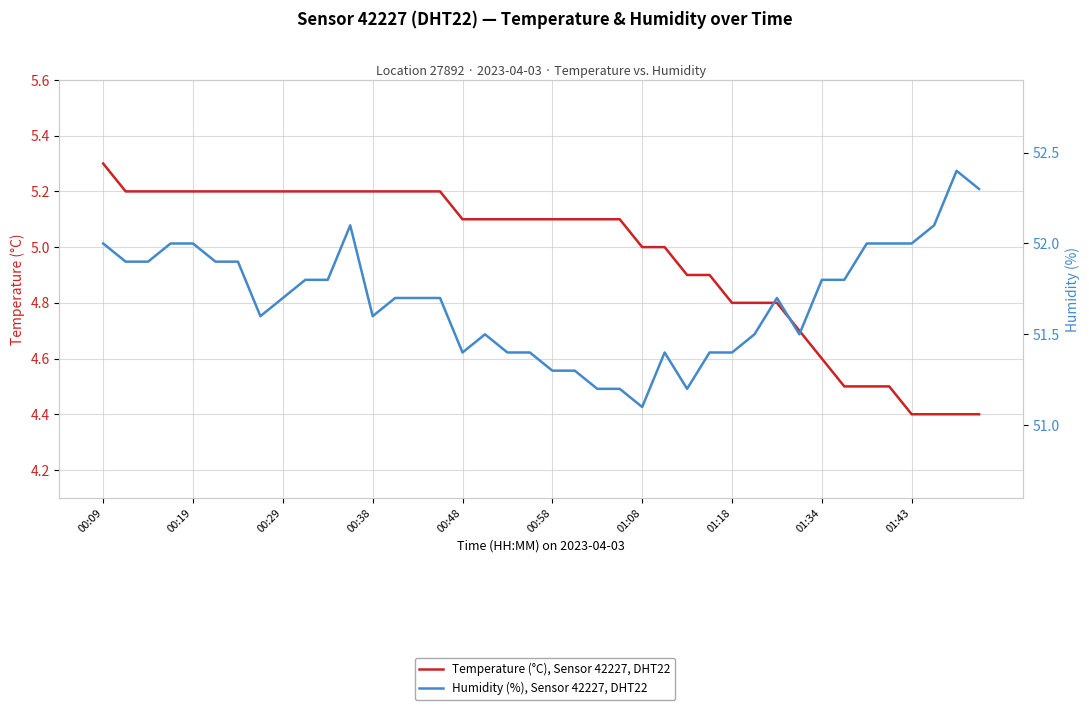

True or false: Humidity (%), Sensor 42227, DHT22 and Temperature (°C), Sensor 42227, DHT22 cross at least once.

False